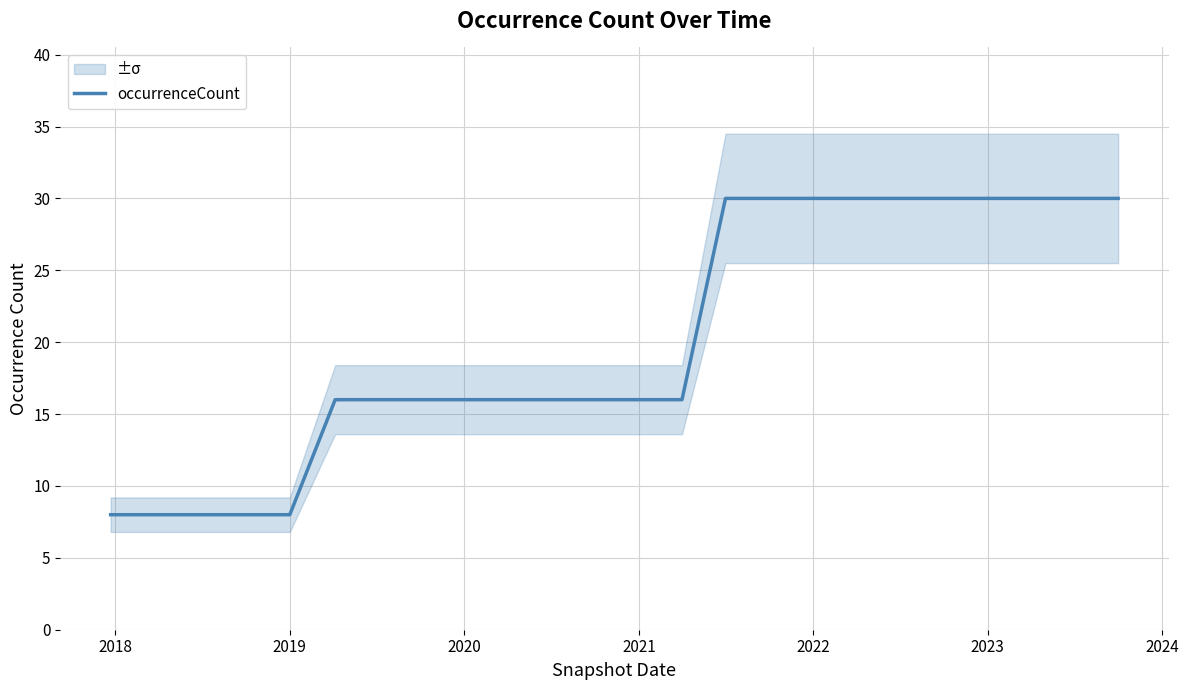

The chart shows a value of 4 at 2020. True or false?

False